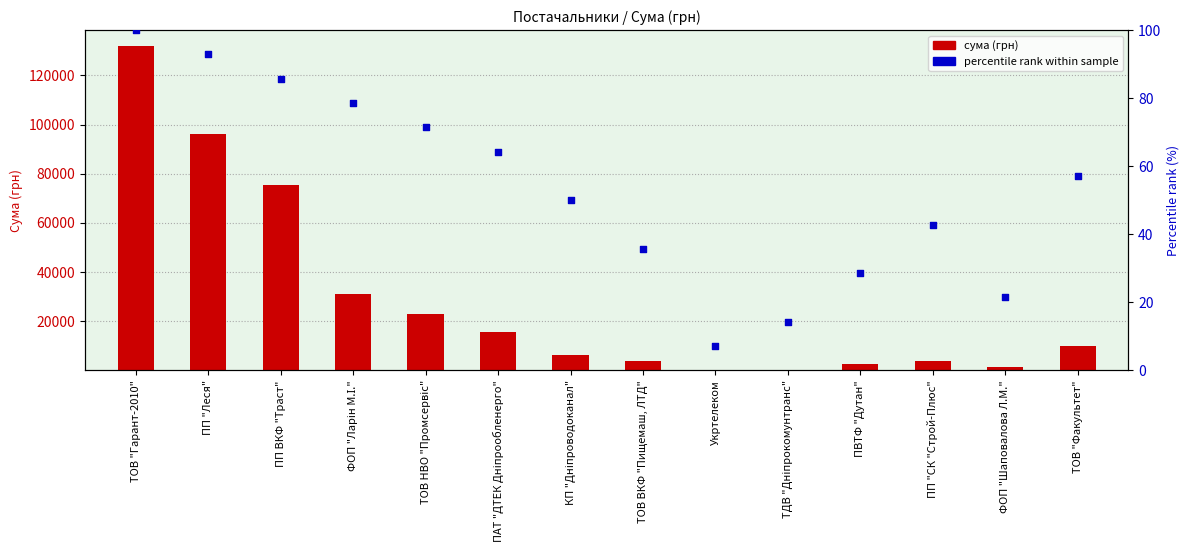

Which series contains the lowest Y value?

Сума (грн)